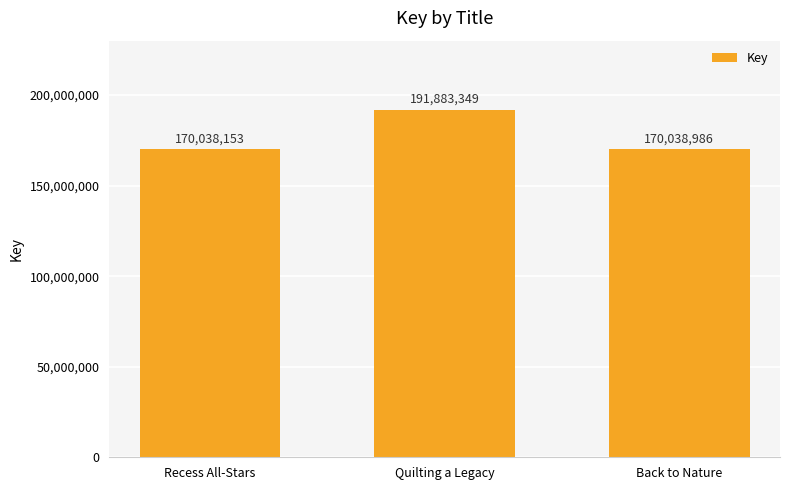

Does the chart contain stacked bars?

No